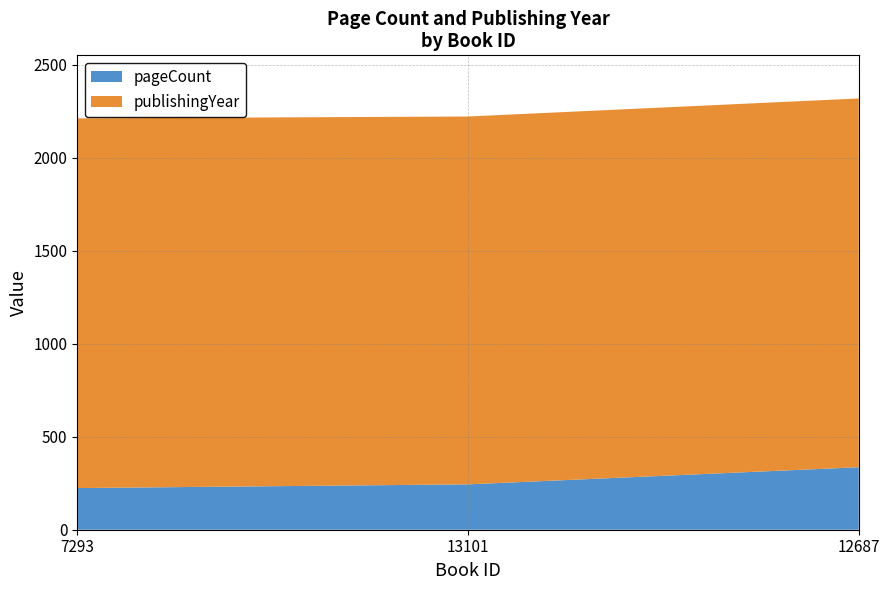

Reading left to right, transcribe all the data shown in this chart.

pageCount: 7293=224	13101=244	12687=336
publishingYear: 7293=1988	13101=1978	12687=1983